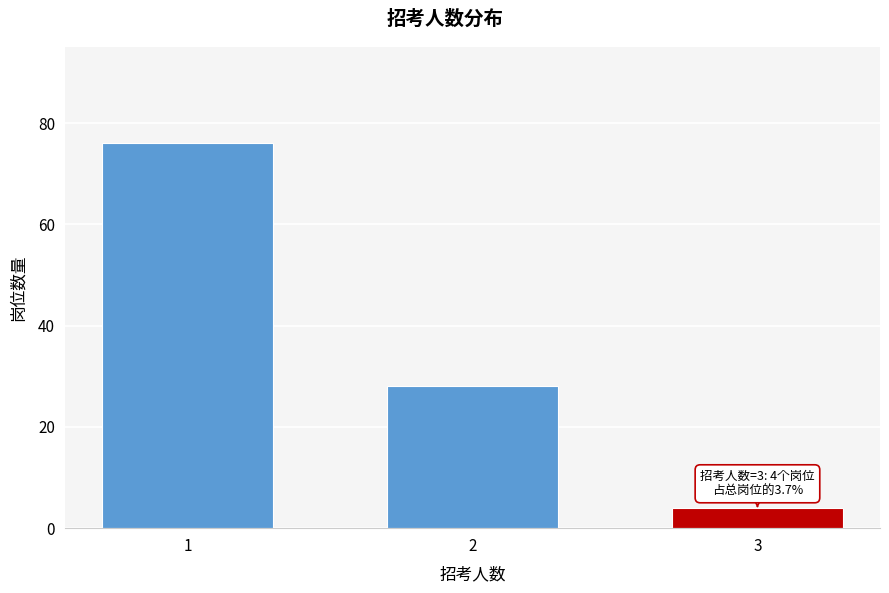

Reading left to right, transcribe all the data shown in this chart.

76	28	4